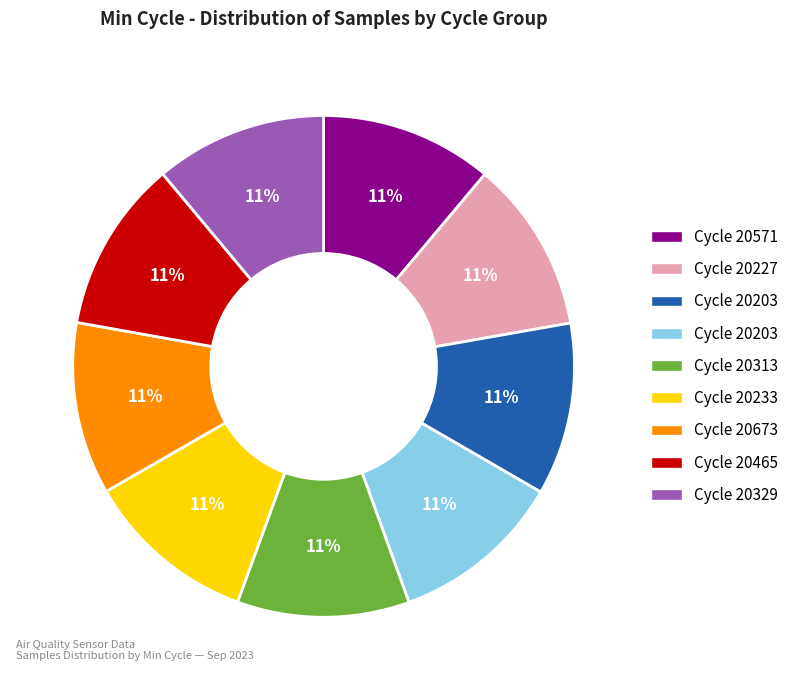

Does any single category account for the majority?

No